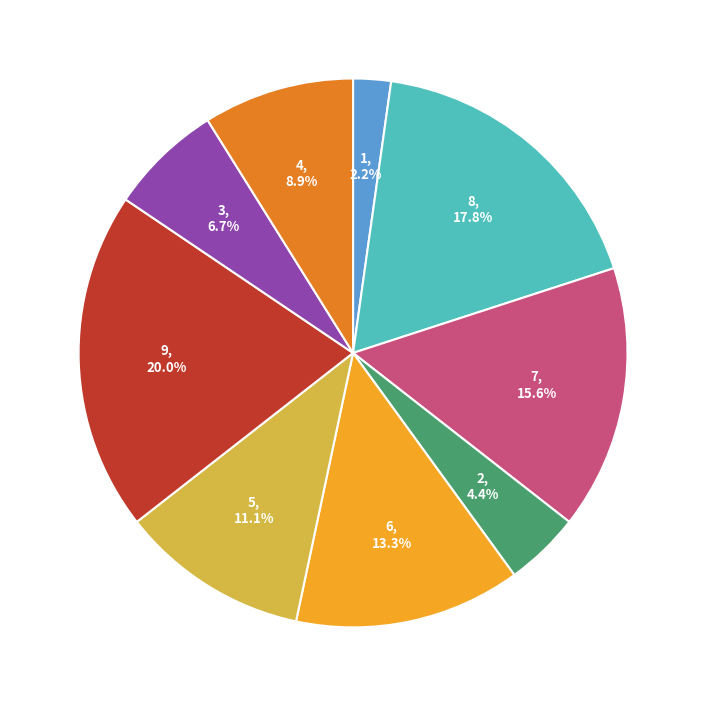

Does any single category account for the majority?

No